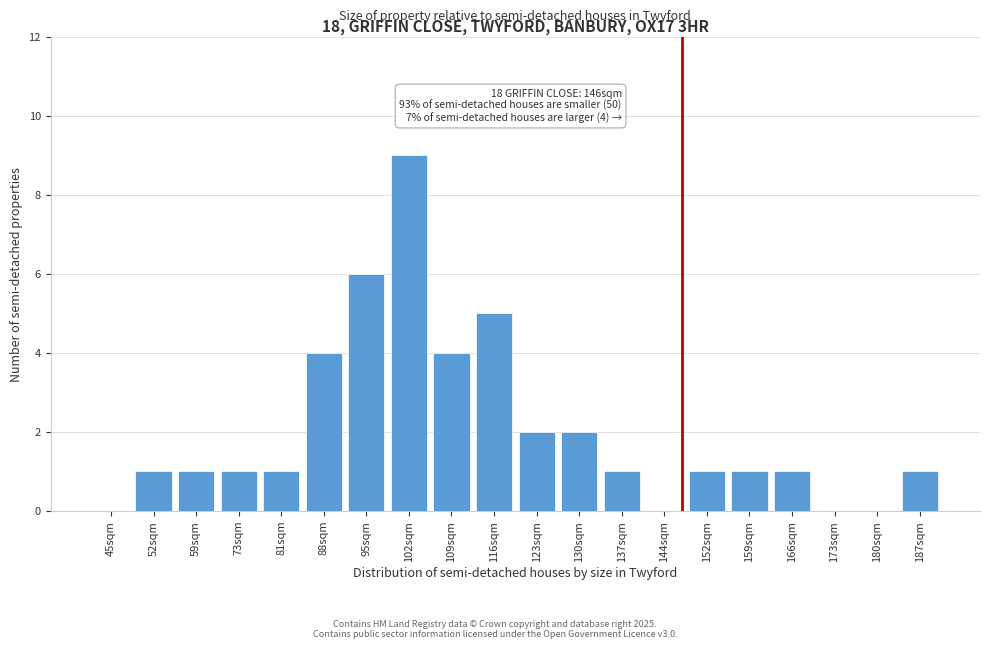

Reading left to right, what are all the values shown in this chart?

45sqm=0	52sqm=1	59sqm=1	73sqm=1	81sqm=1	88sqm=4	95sqm=6	102sqm=9	109sqm=4	116sqm=5	123sqm=2	130sqm=2	137sqm=1	144sqm=0	152sqm=1	159sqm=1	166sqm=1	173sqm=0	180sqm=0	187sqm=1